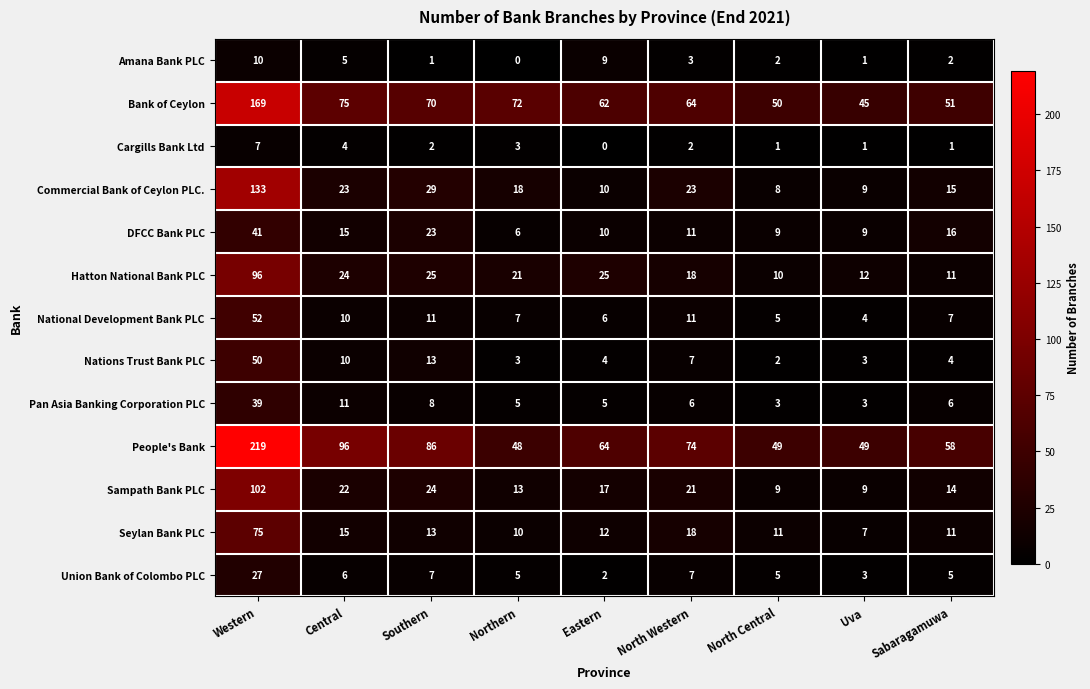

What is the sum of the National Development Bank PLC values at Sabaragamuwa and Uva?

11